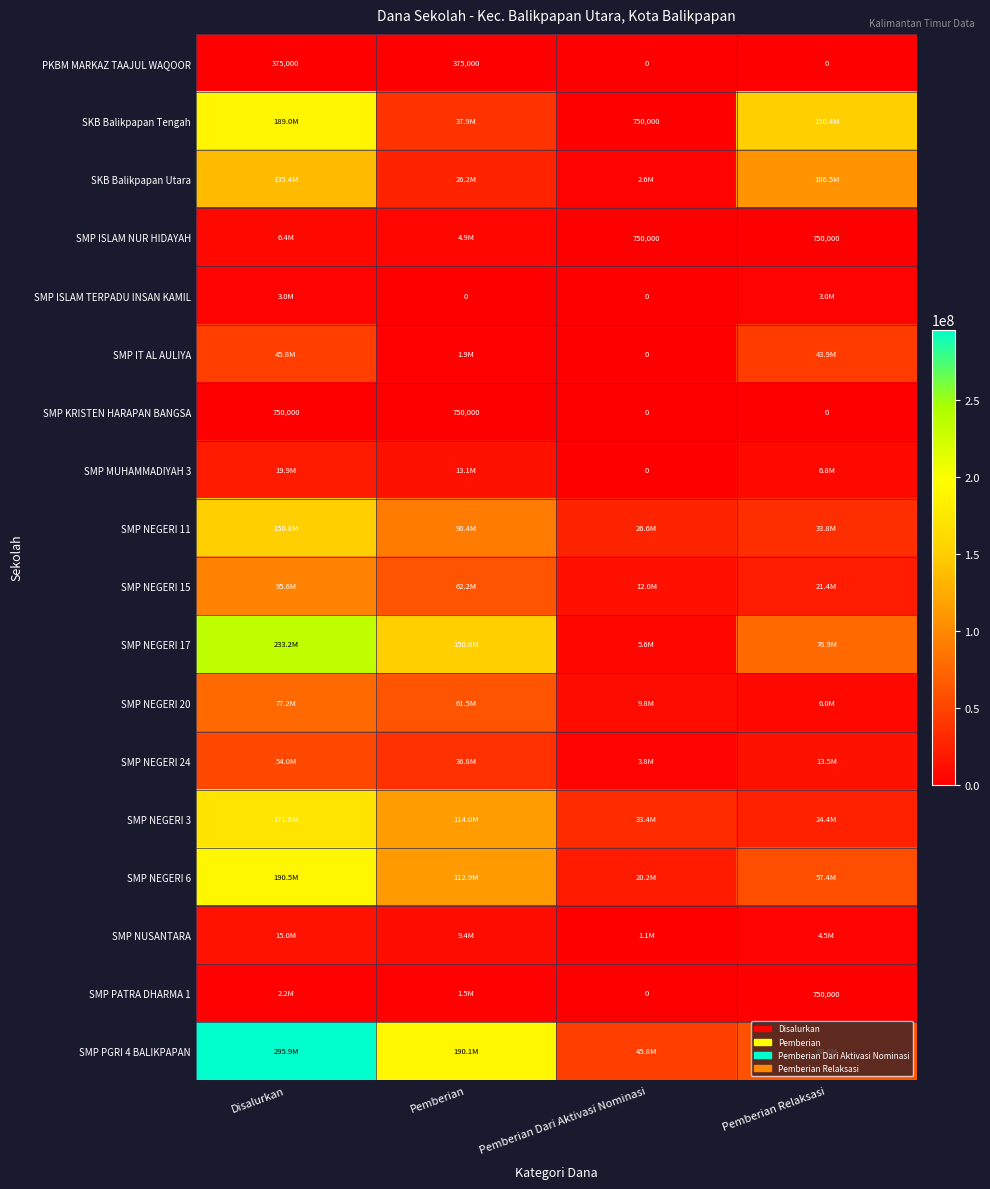

The value of SMP KRISTEN HARAPAN BANGSA at Pemberian Relaksasi is 0. True or false?

True